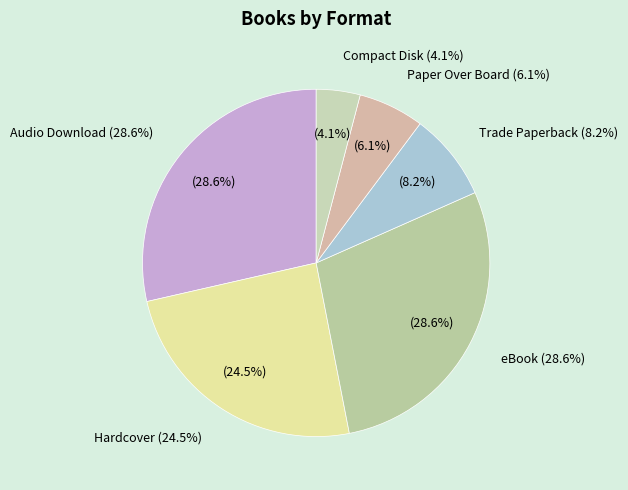

What percentage is NOT represented by Audio Download?

71.4%